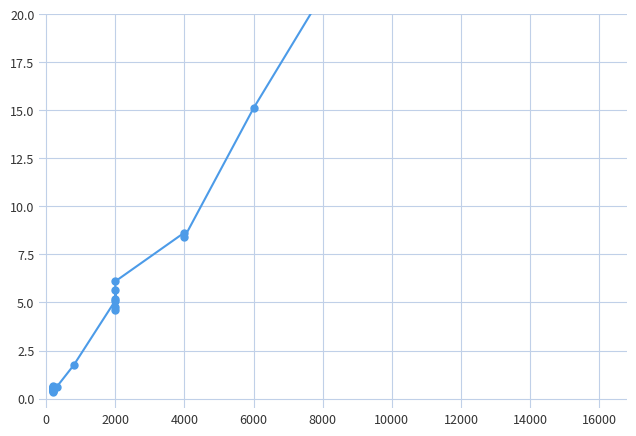

How many lines are shown in the chart?

1